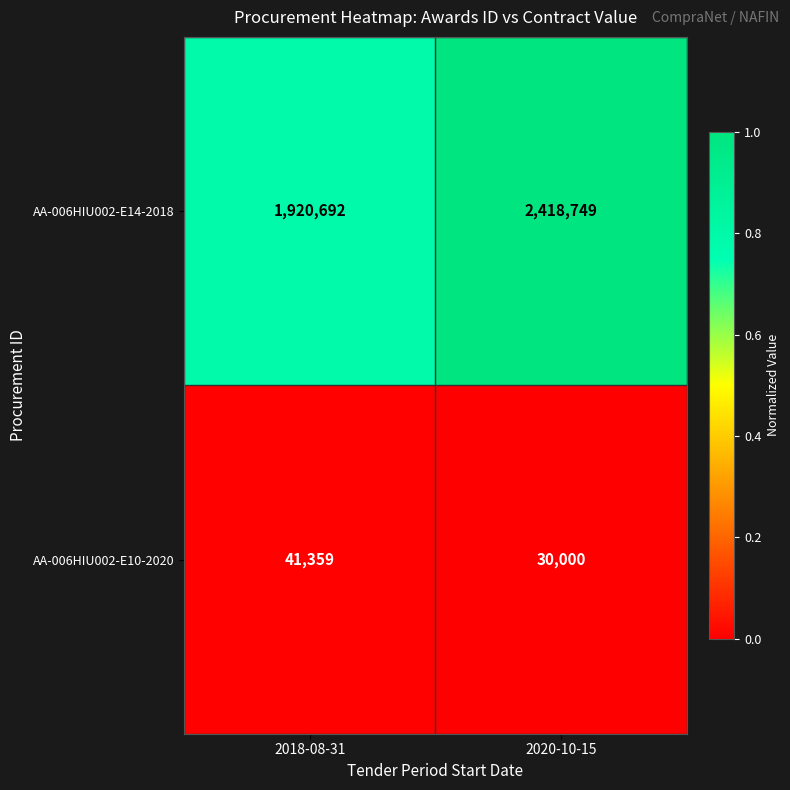

What is the difference between the AA-006HIU002-E10-2020 values at 2020-10-15 and 2018-08-31?

11359